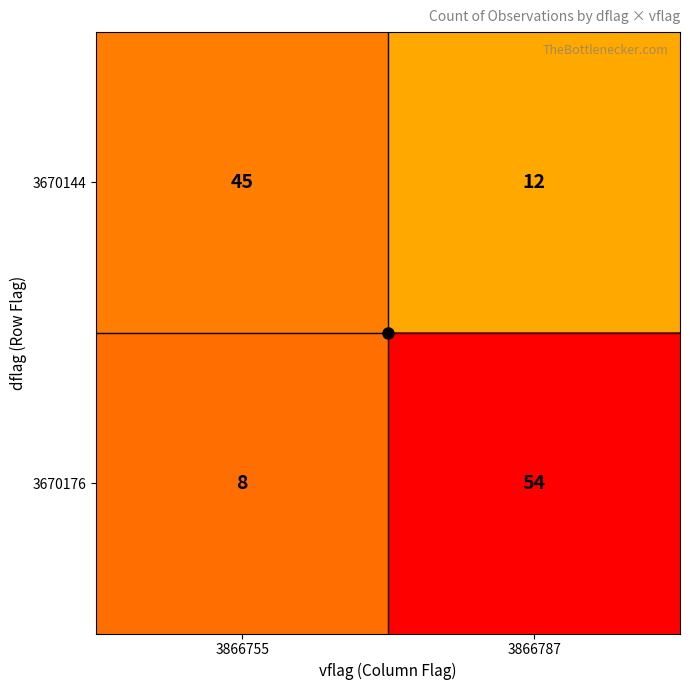

At how many categories does at least one series exceed 11?

2